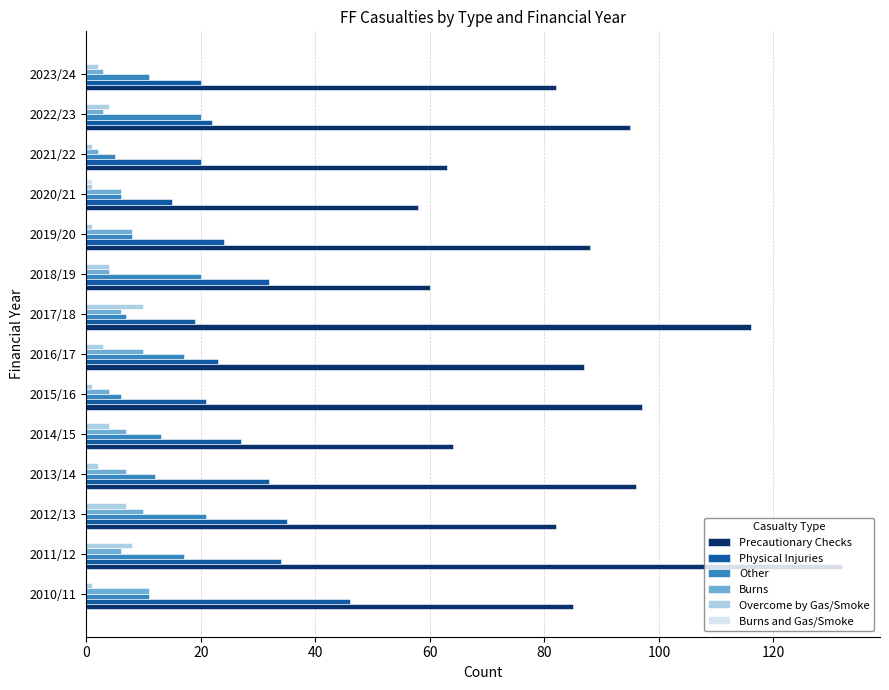

What is the sum of all Other values?

174